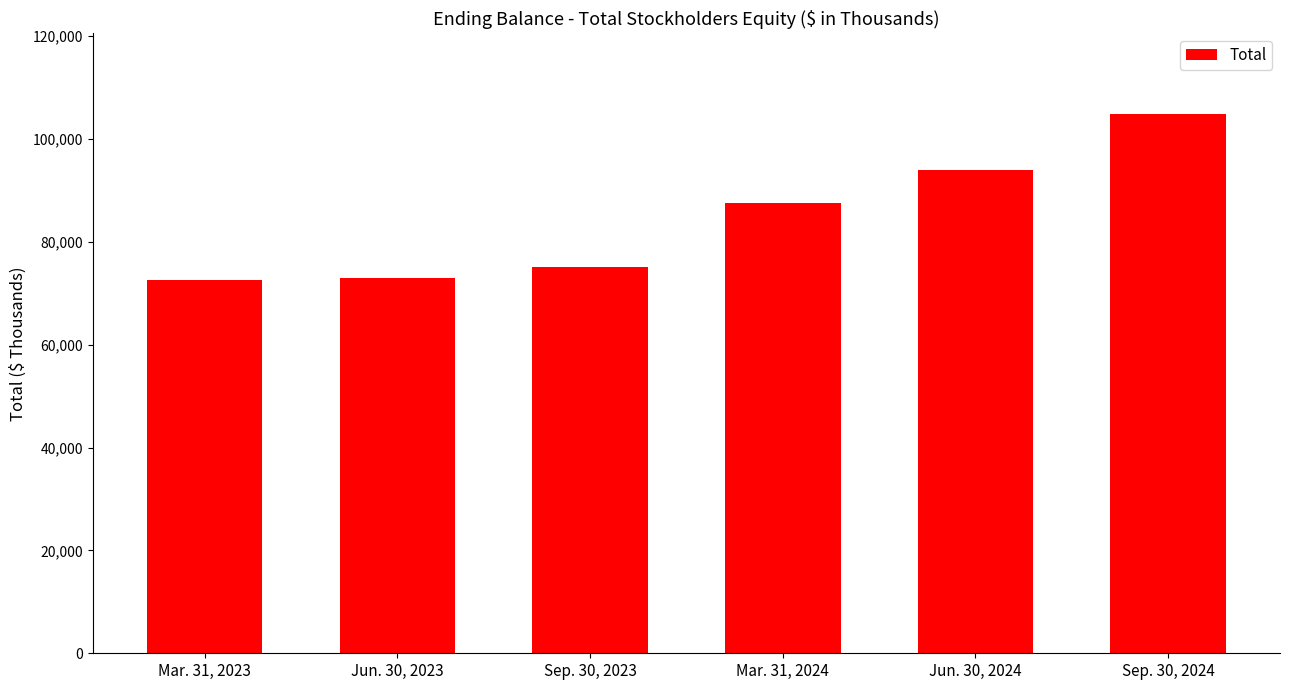

What is the greatest value displayed?

104843